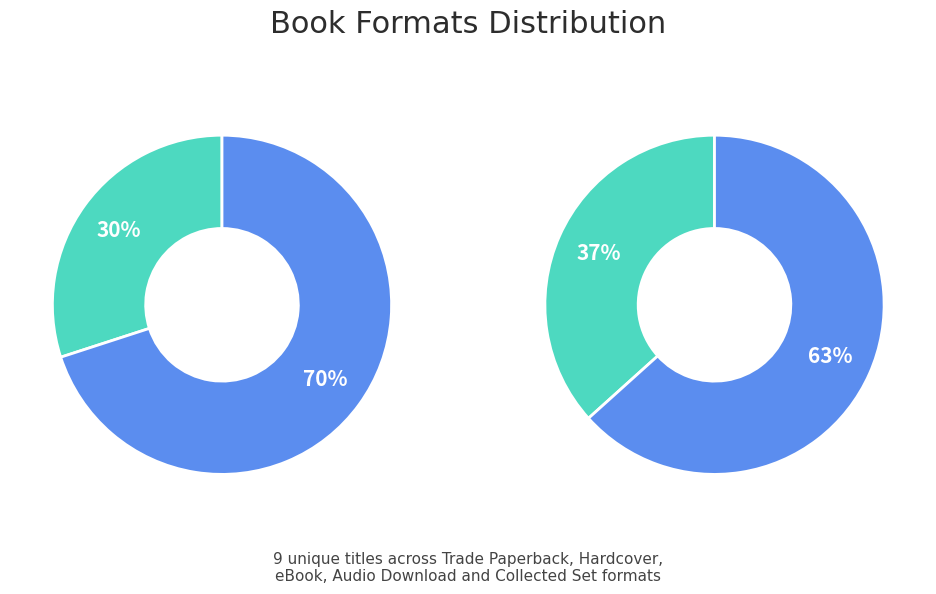

Do Trade Paperback and Audio Download together represent more than half of the pie?

No